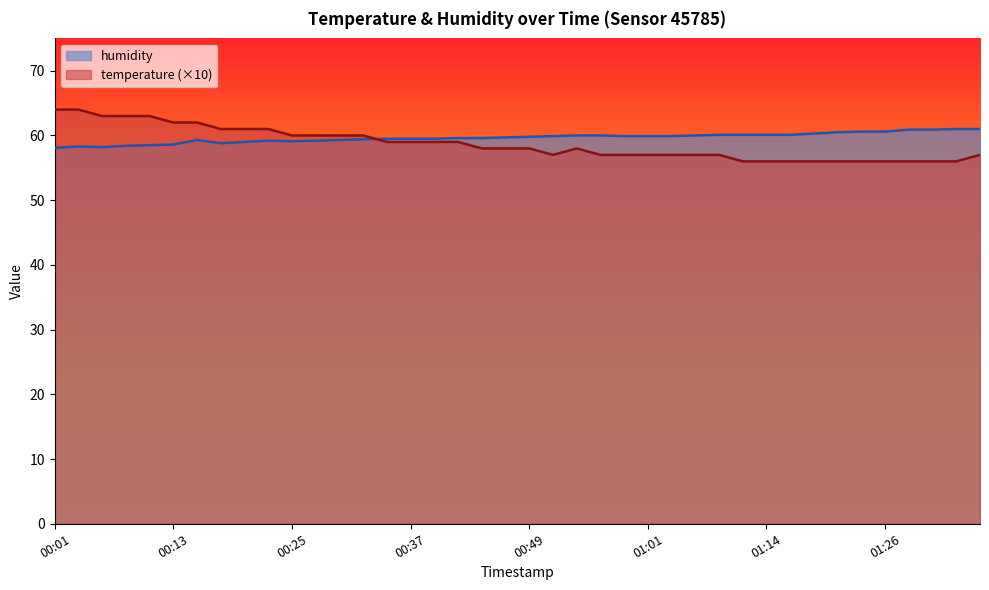

True or false: temperature and humidity cross at least once.

True